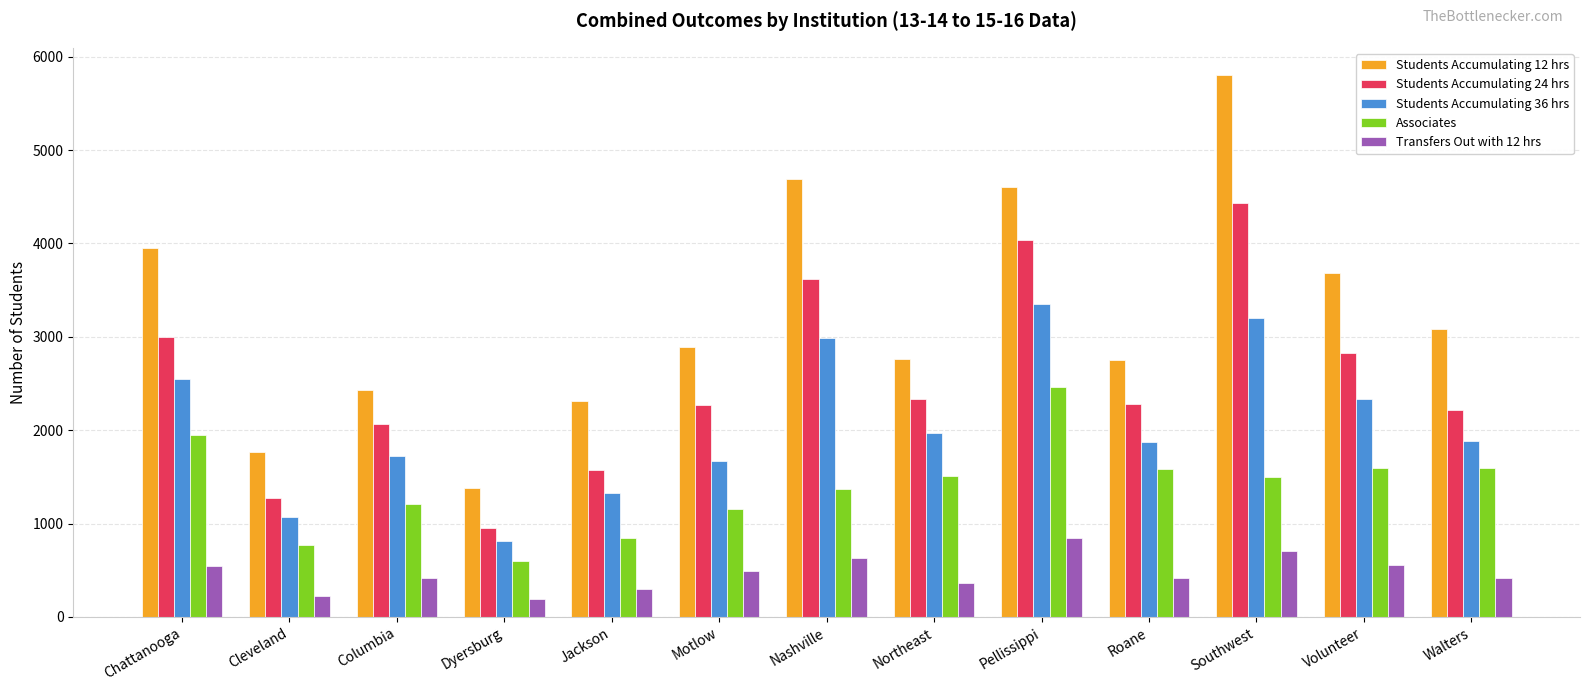

What is the total value across all series at Pellissippi?

15300.7